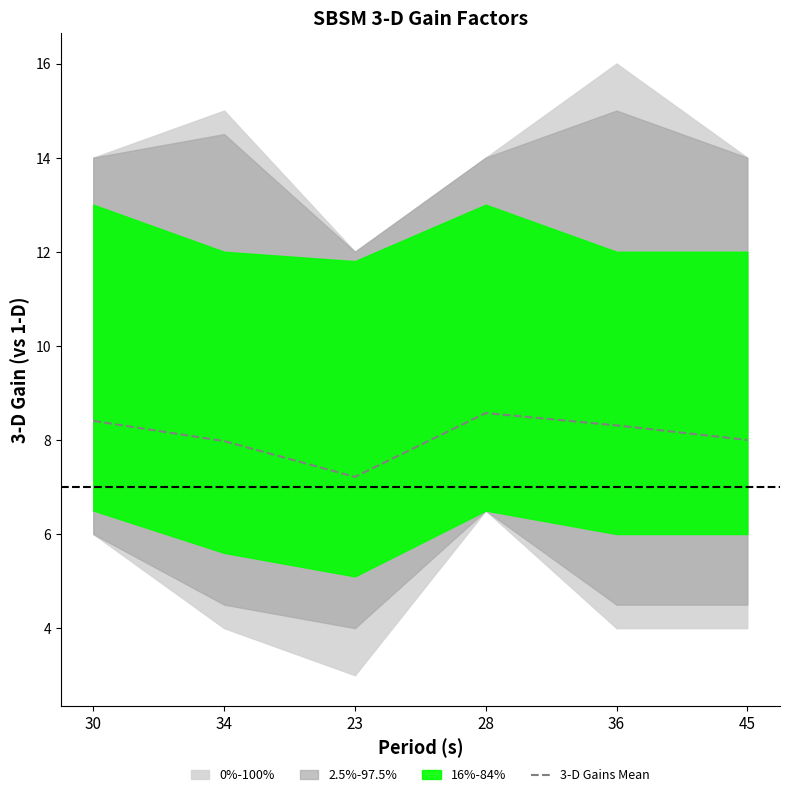

At which category does the data reach its first local peak?

28